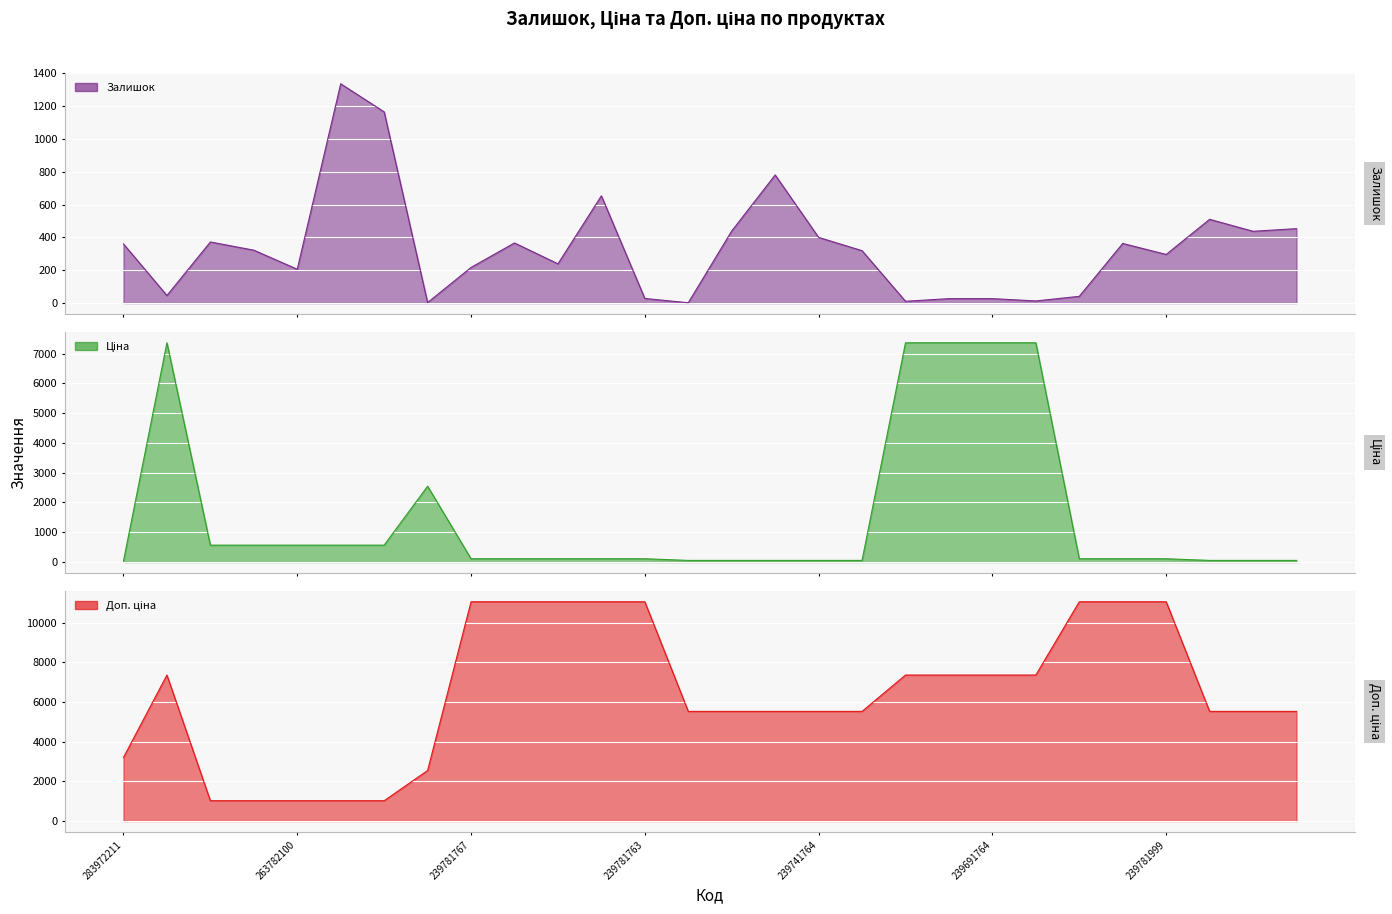

Which series has the largest total across all categories?

Доп. ціна